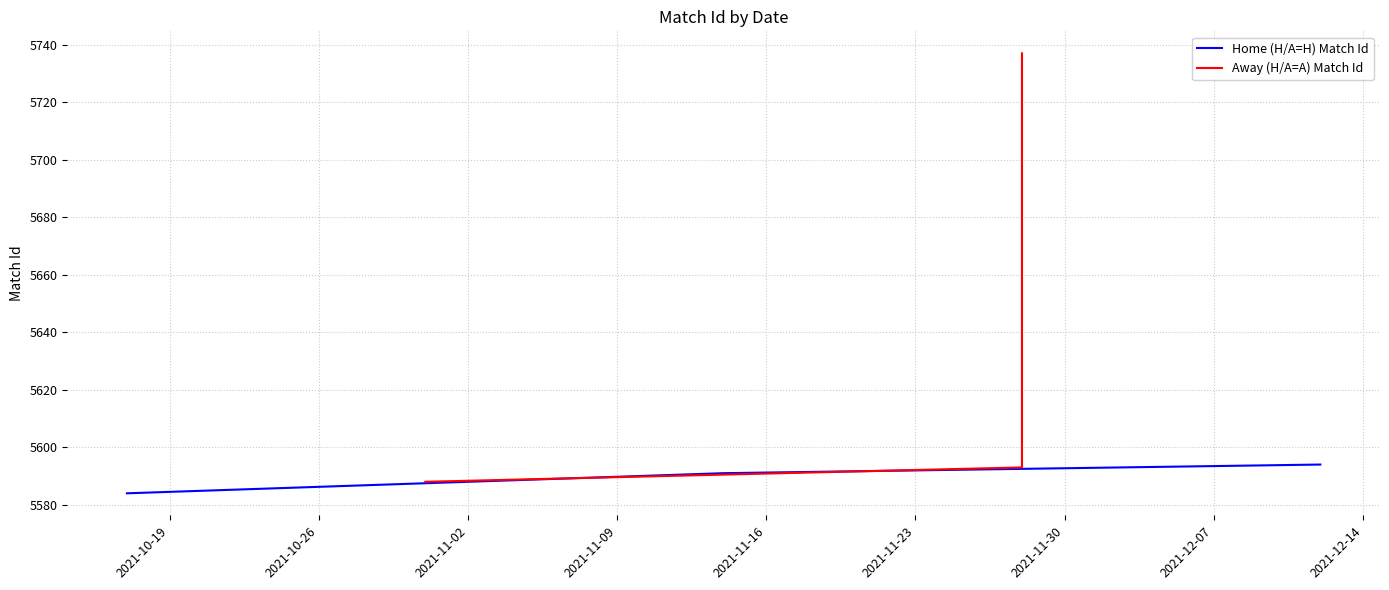

What is the minimum value for Home (H/A=H) Match Id?

5584